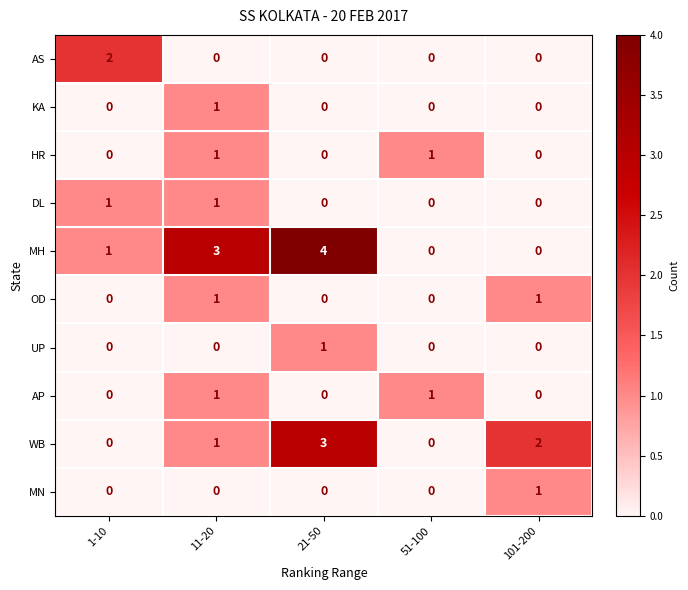

Which series has the widest spread of values?

MH